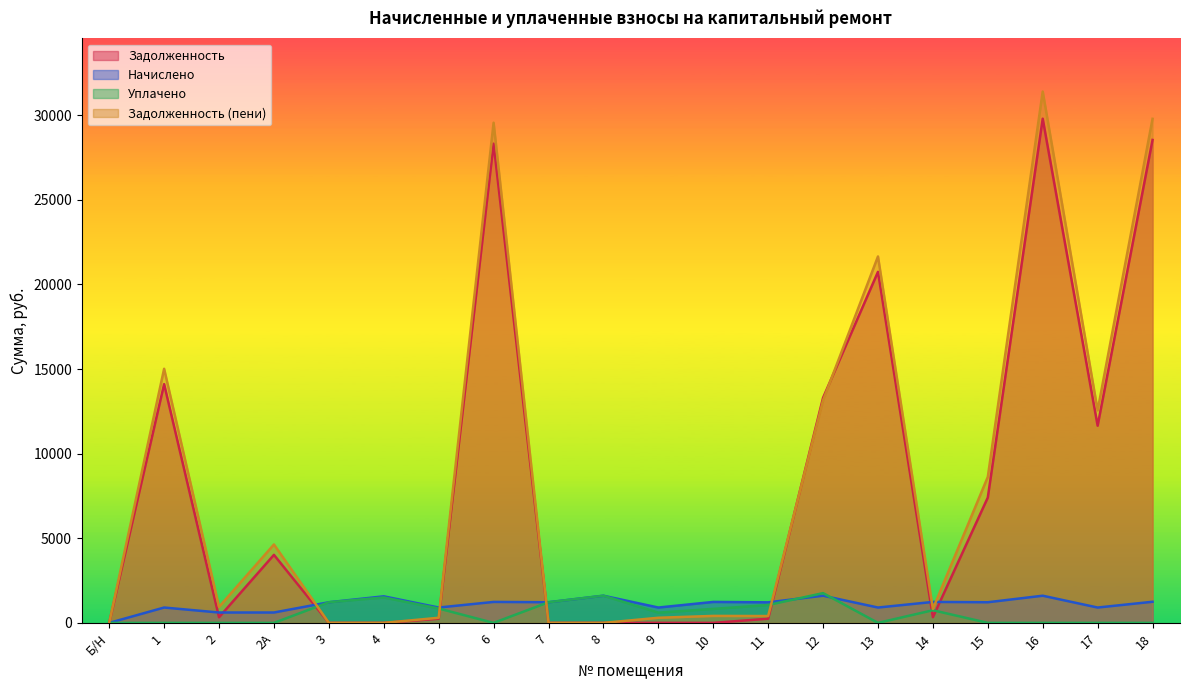

What is the difference between the highest and lowest values at 11?

968.1